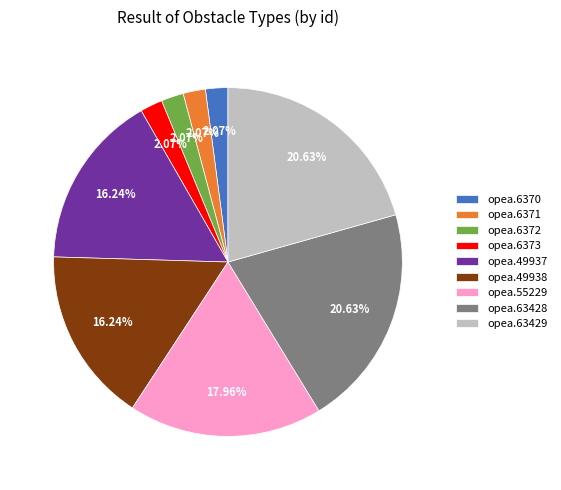

Count the number of slices in the pie.

9